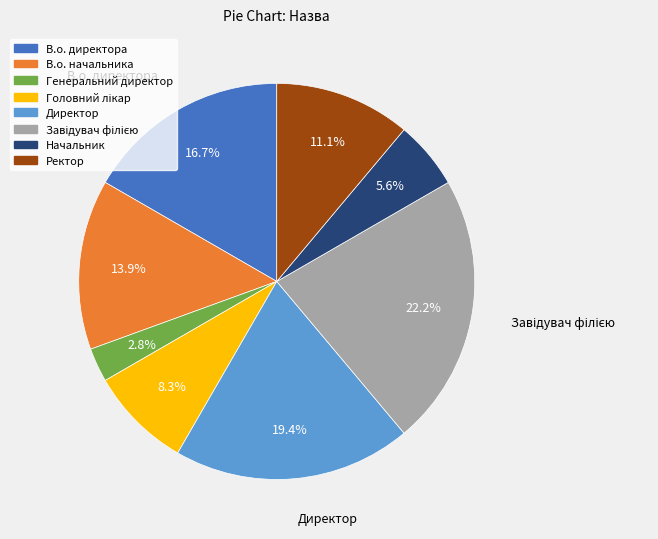

Combined, do Начальник and В.о. директора account for over 50%?

No